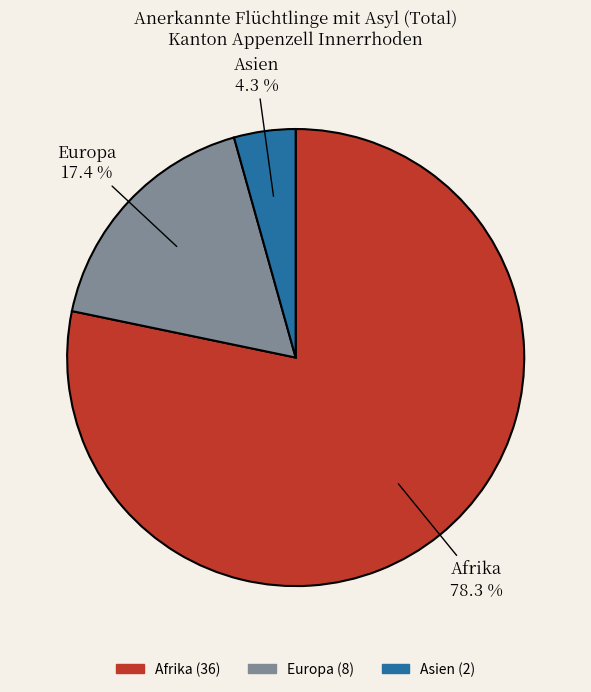

Does any single category account for the majority?

Yes